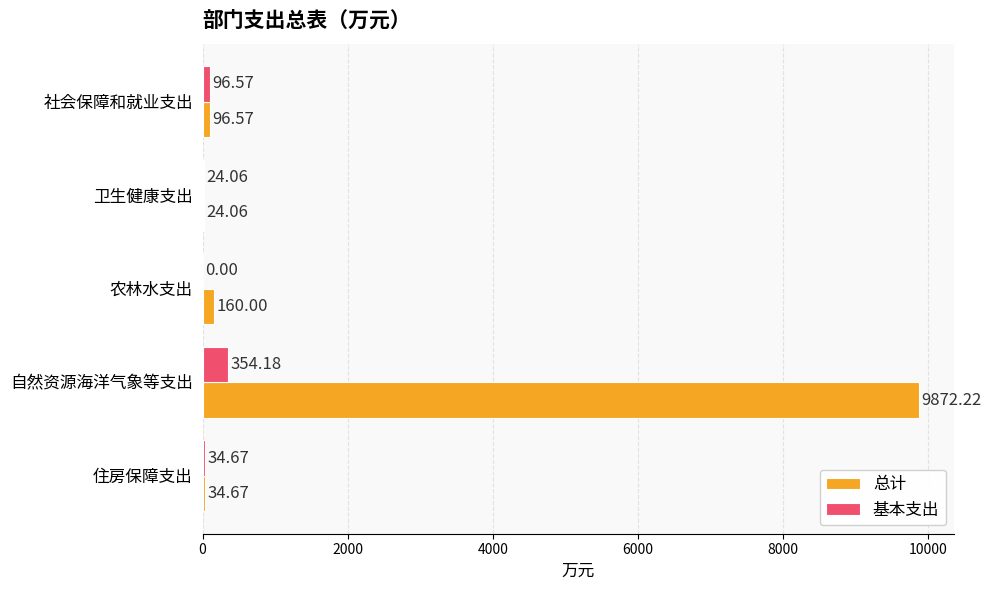

Which category has the highest value in the 总计 series?

自然资源海洋气象等支出